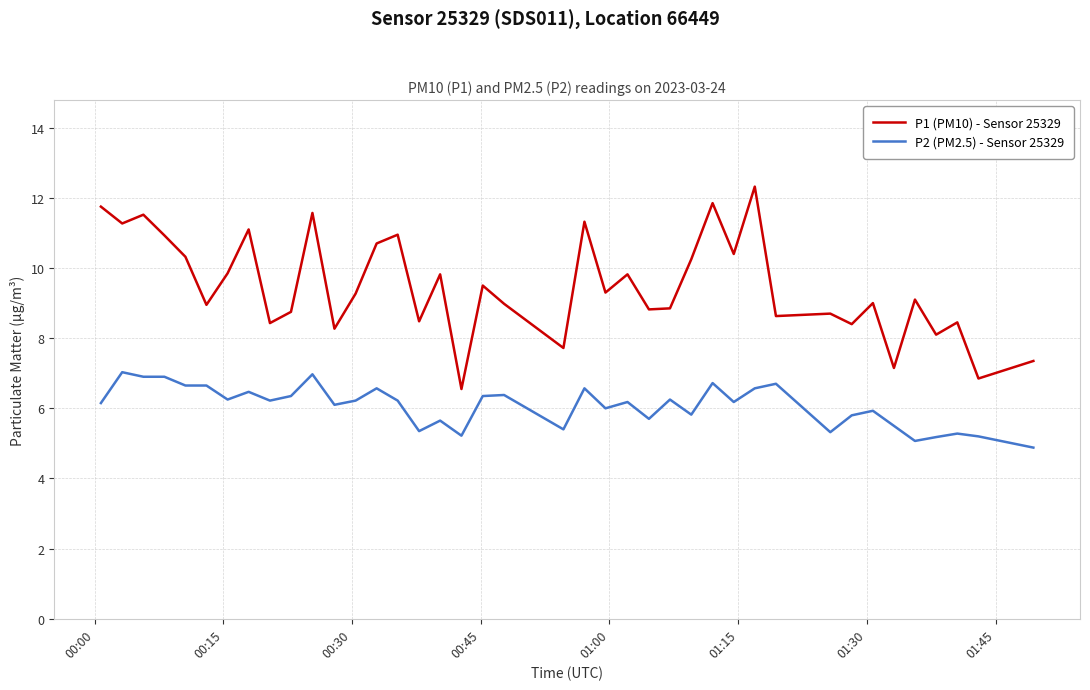

Which series has the largest range (max minus min)?

P1 (PM10) - Sensor 25329